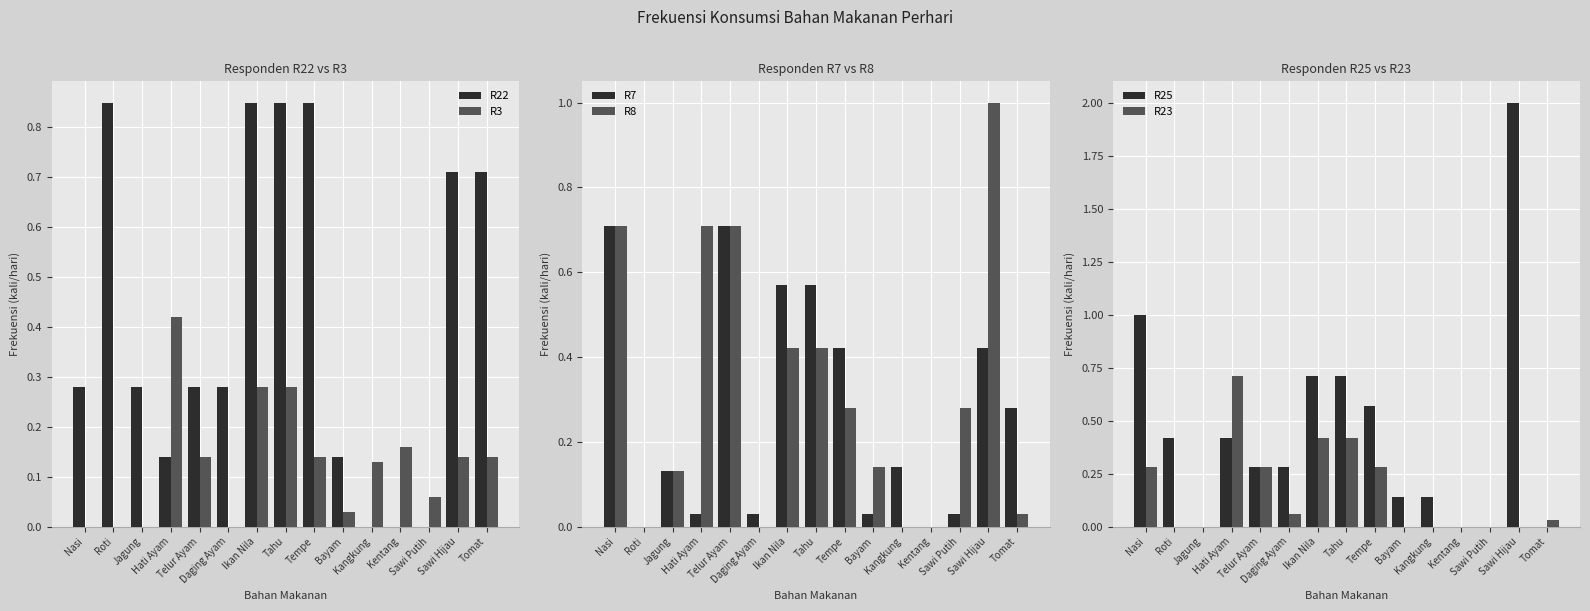

What position from the right is Daging Ayam?

10